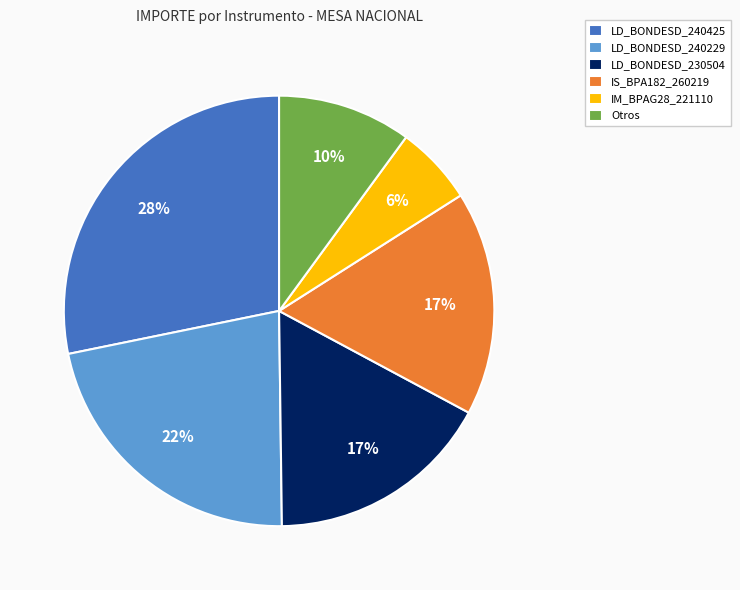

Is there a majority slice in this chart?

No